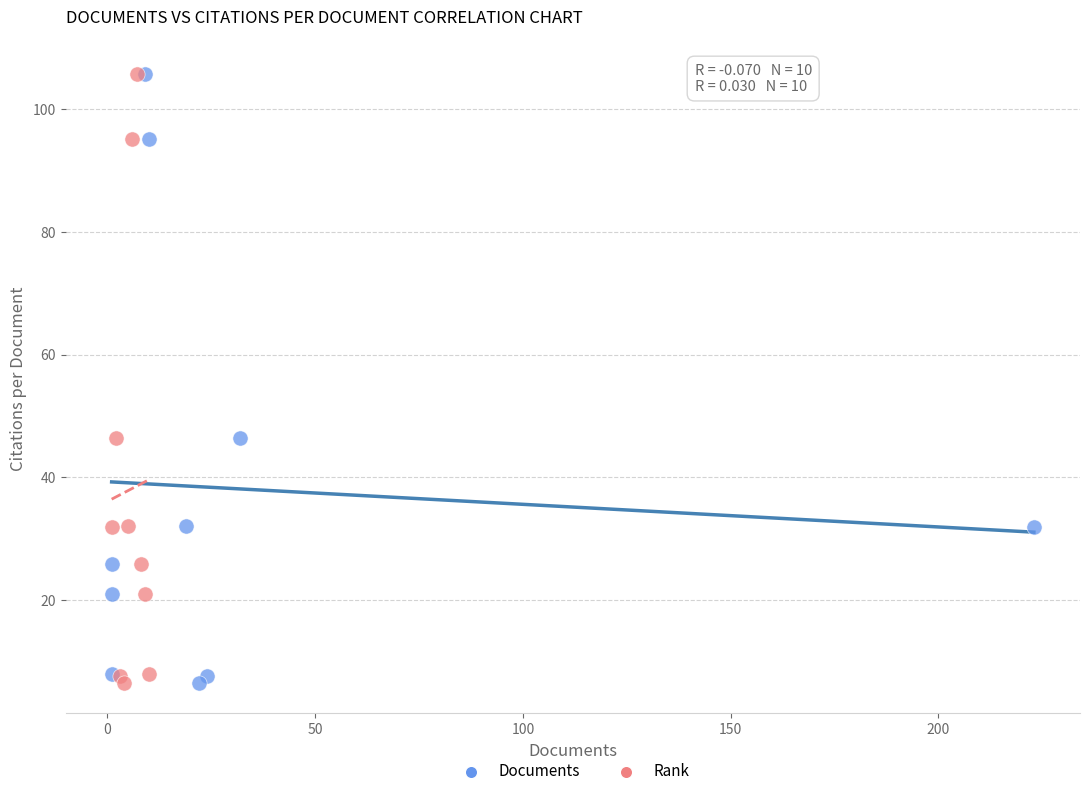

What are all the series names shown in the legend?

Documents, Rank